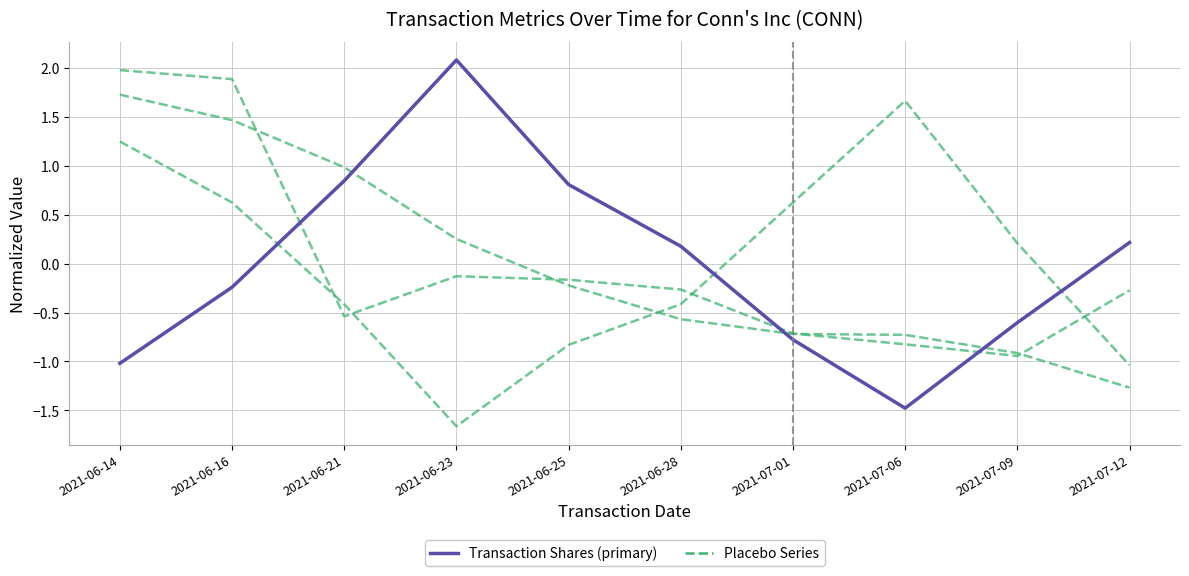

What is the minimum value shown in the chart?

-1.5